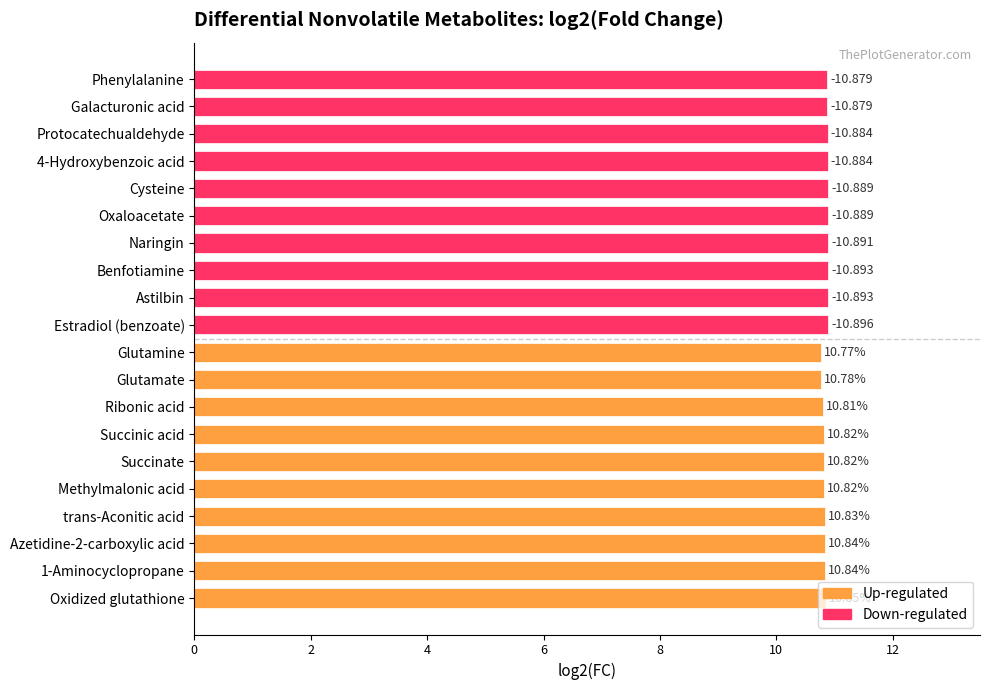

What is the maximum value shown in the chart?

10.9